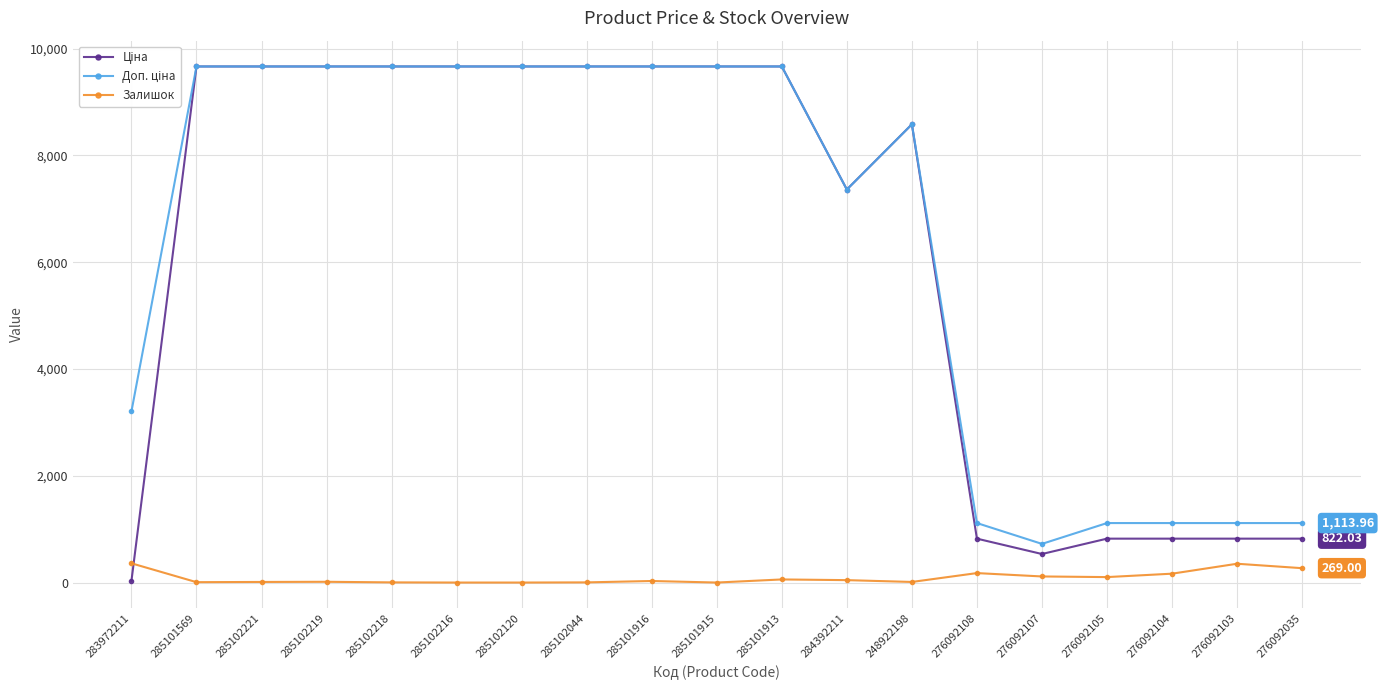

What is the sum of all Залишок values?

1721.0